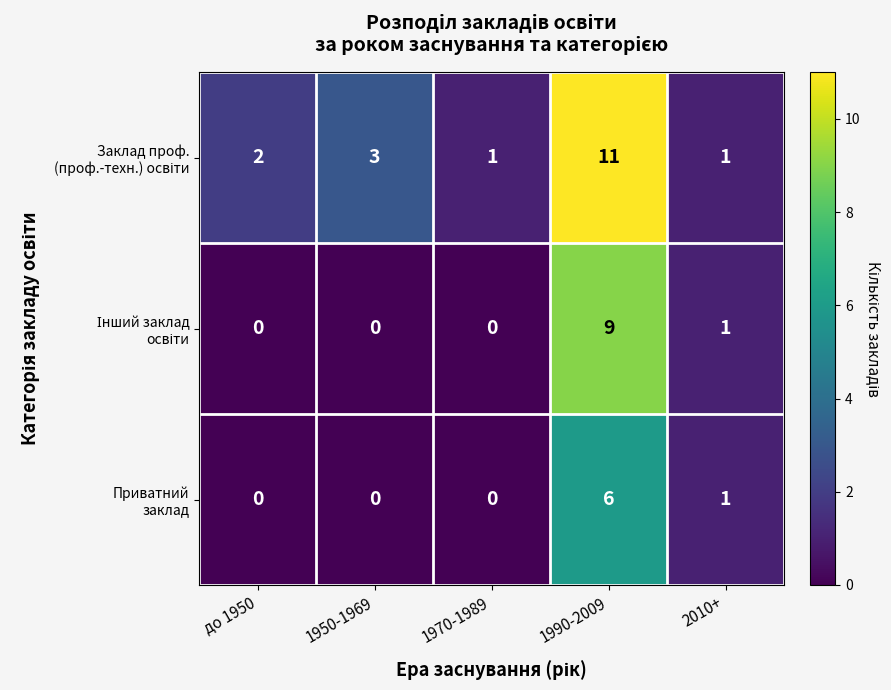

What is the total value across all series at 1950-1969?

3